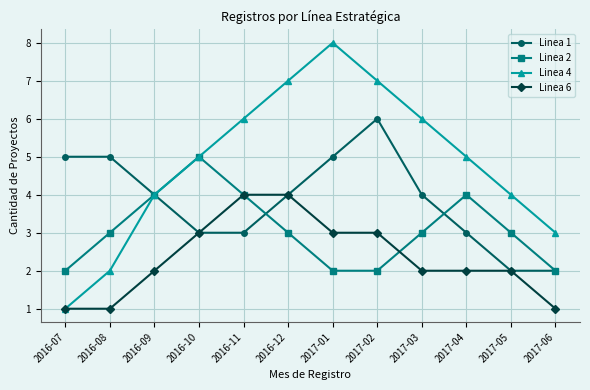

Rank the series by their maximum value, from lowest to highest.

Linea 6, Linea 2, Linea 1, Linea 4